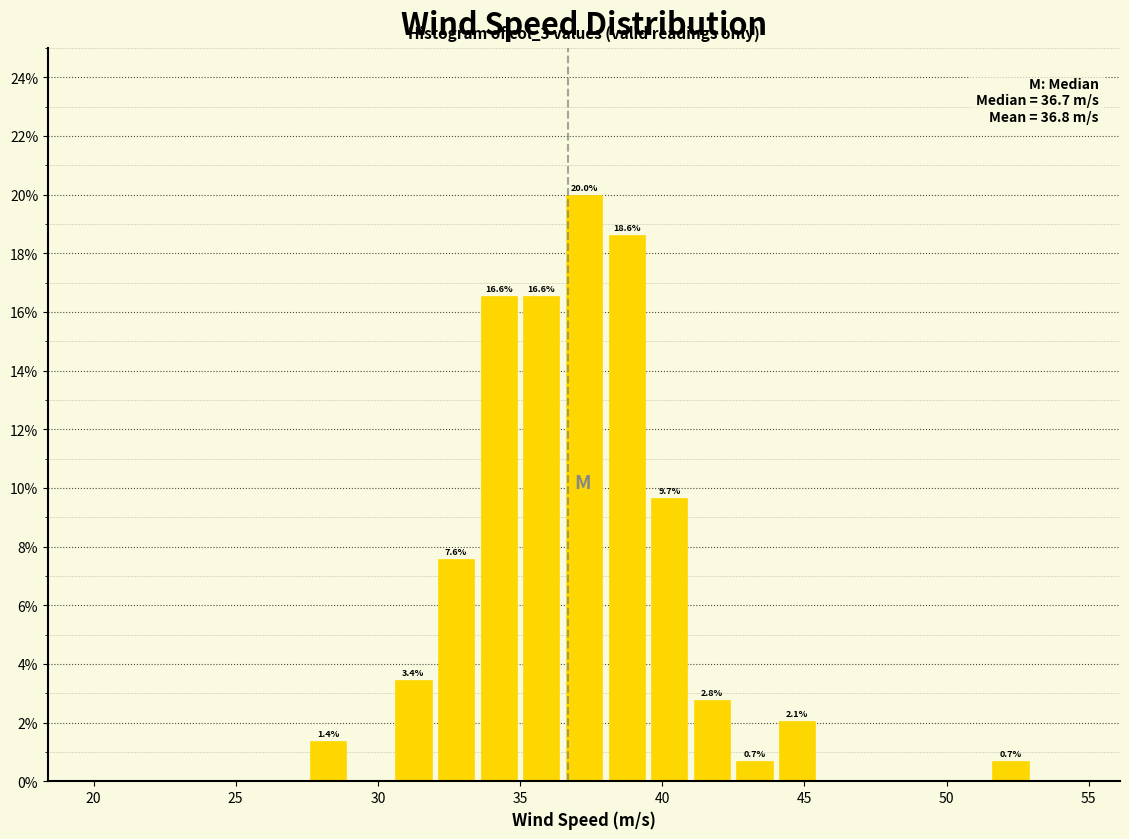

Around what value on the x-axis is the tallest bar? Give the approximate position of its centre, as read against the axis.

37.5